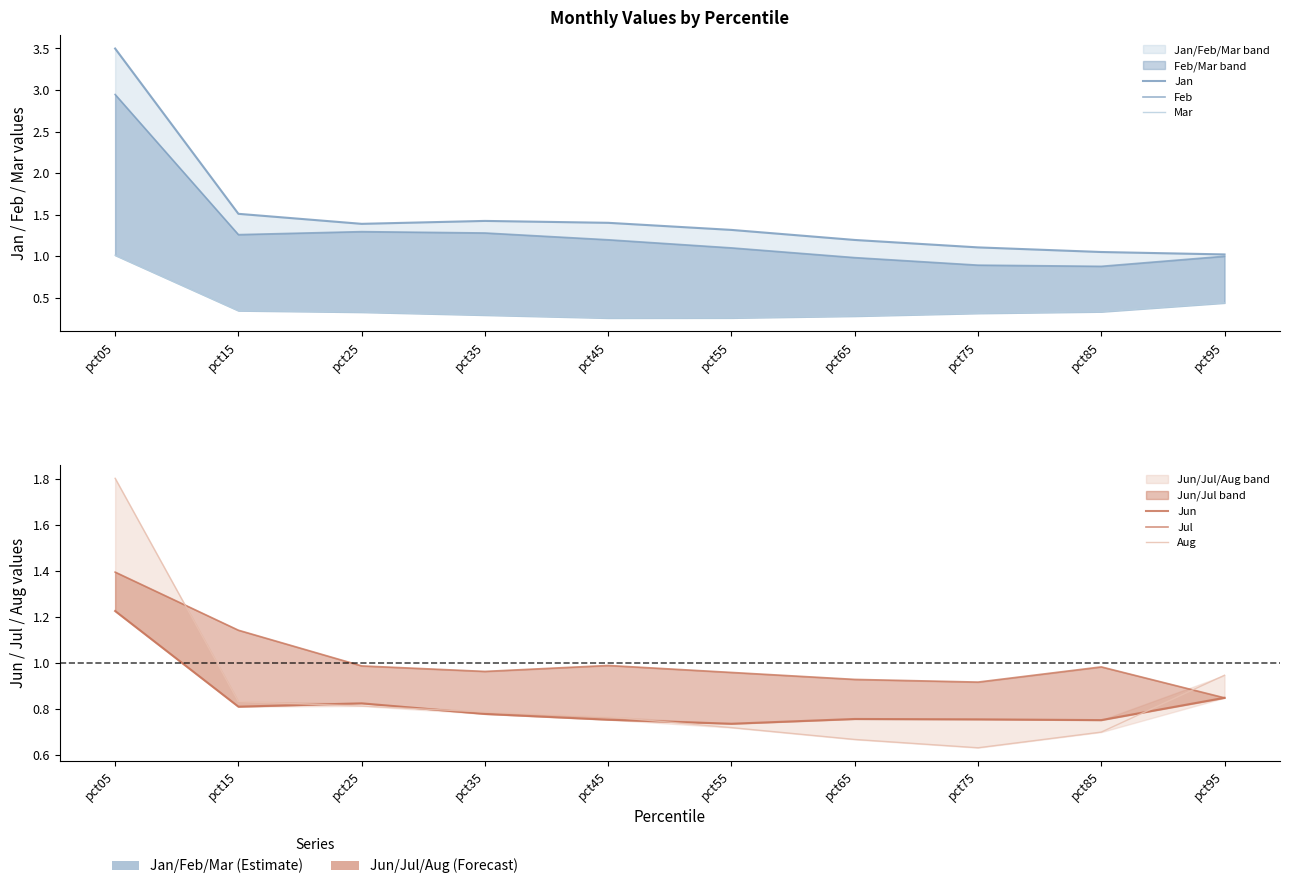

How many series are shown in this chart?

6